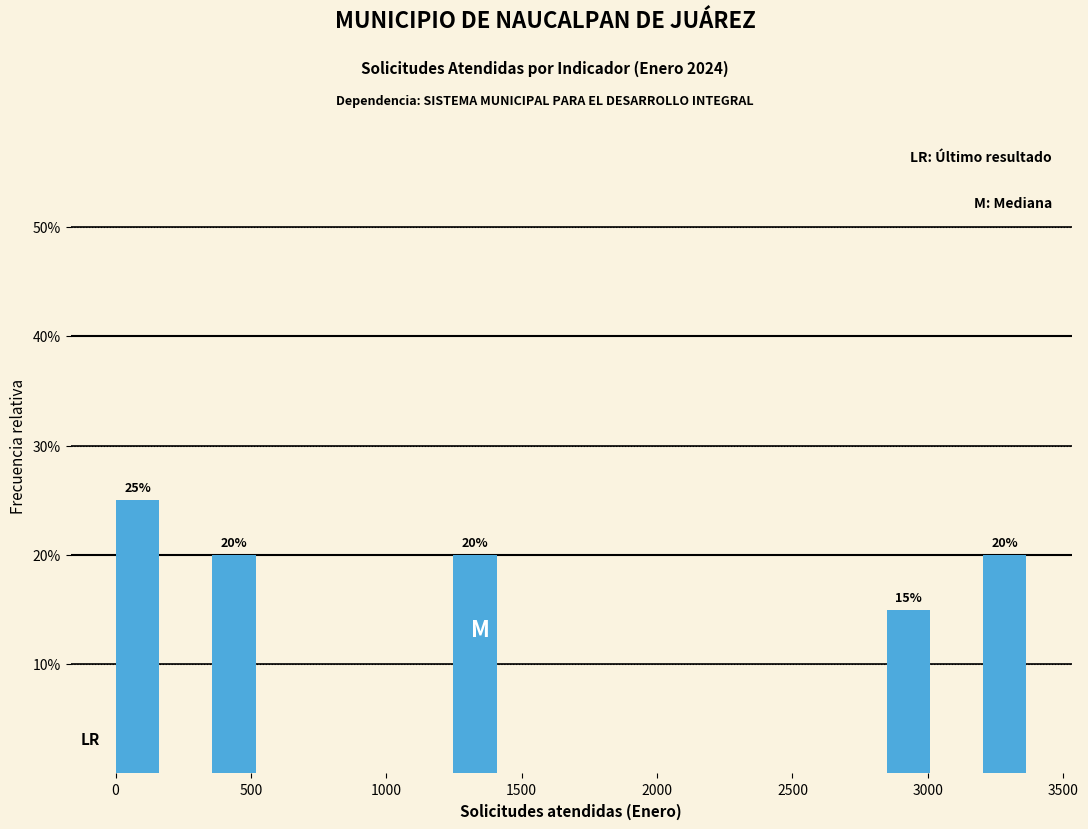

Read against the x-axis, roughly where is the centre of the tallest bar?

100